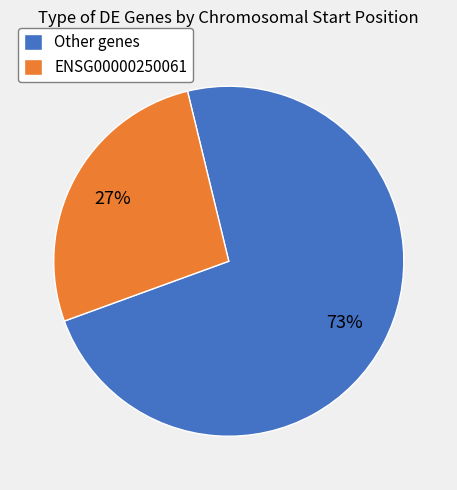

Count the number of slices in the pie.

2